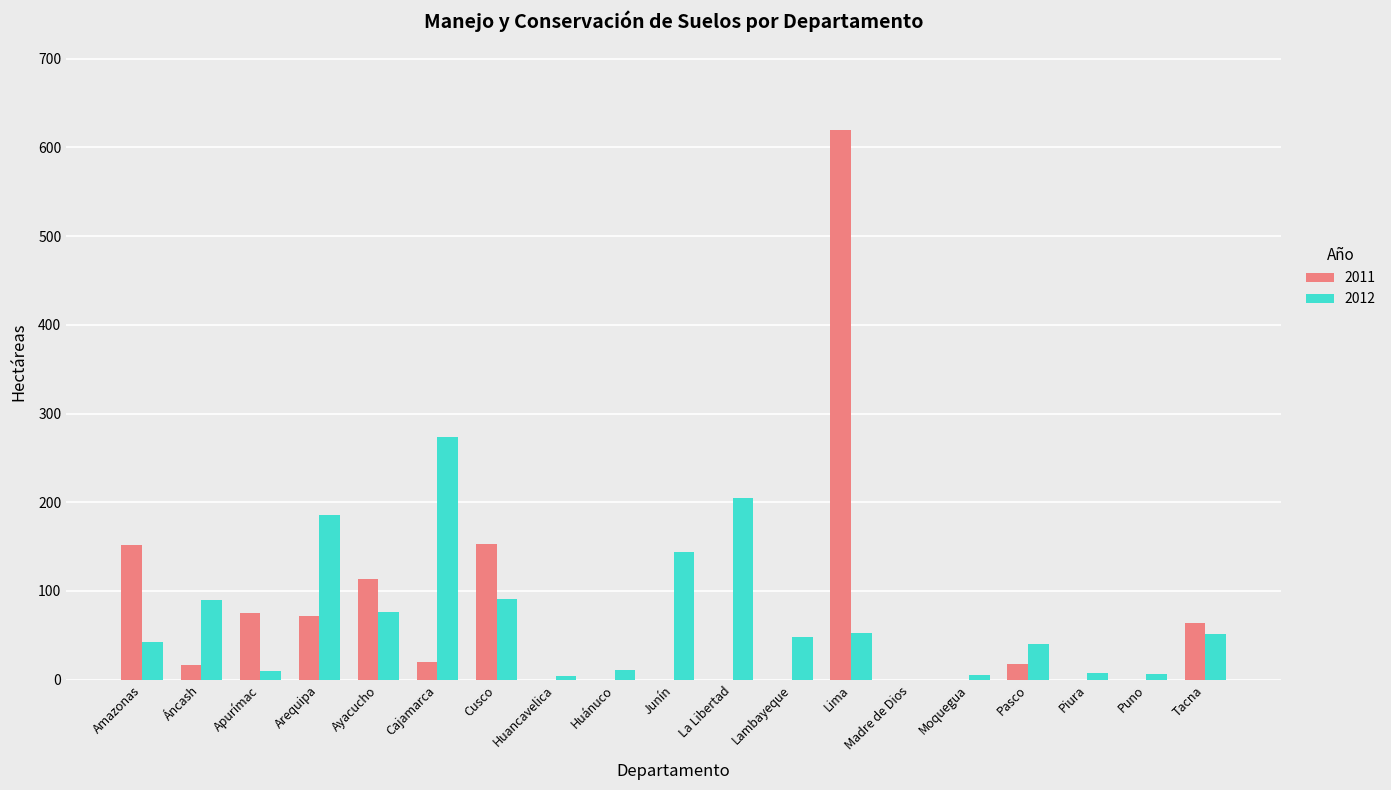

What is the sum of the 2012 values at Tacna and Arequipa?

237